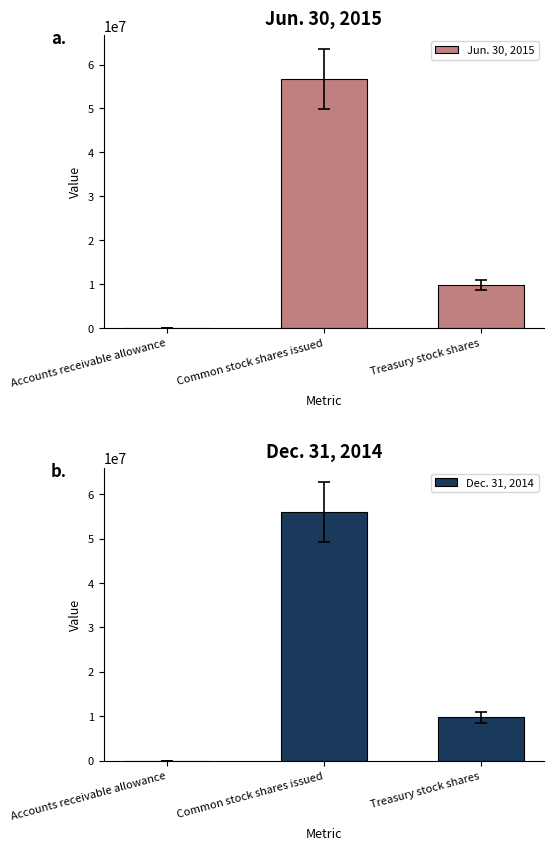

How many values in the Jun. 30, 2015 series are below 9790192?

1